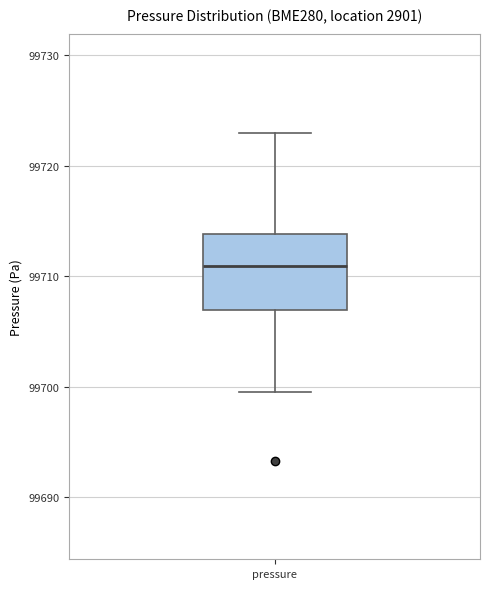

Where is the upper edge of the box for pressure on the y-axis? The values are not printed on the chart, so give them approximately, as read against the axis.

99714